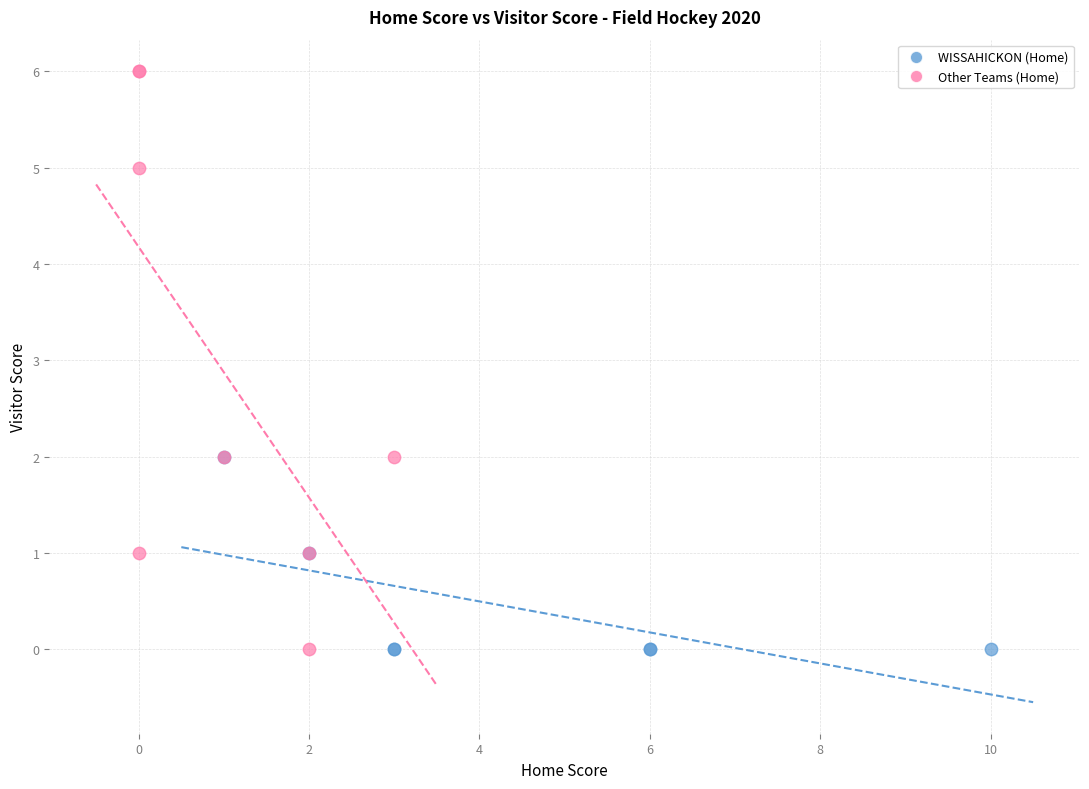

Which series has the largest Y range (max minus min)?

Other Teams (Home)